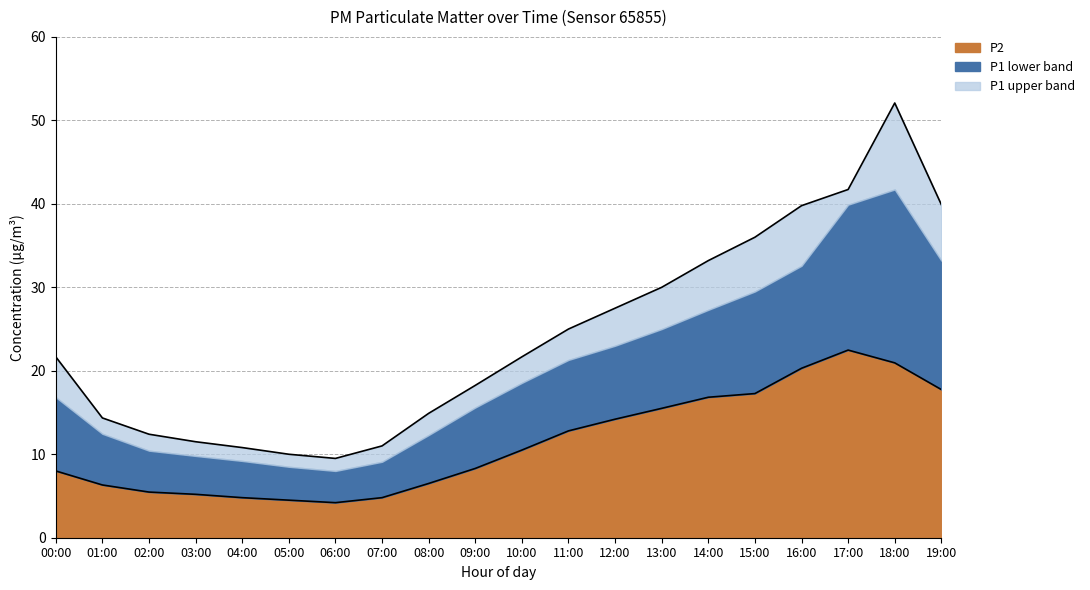

What is the greatest value displayed?

52.1